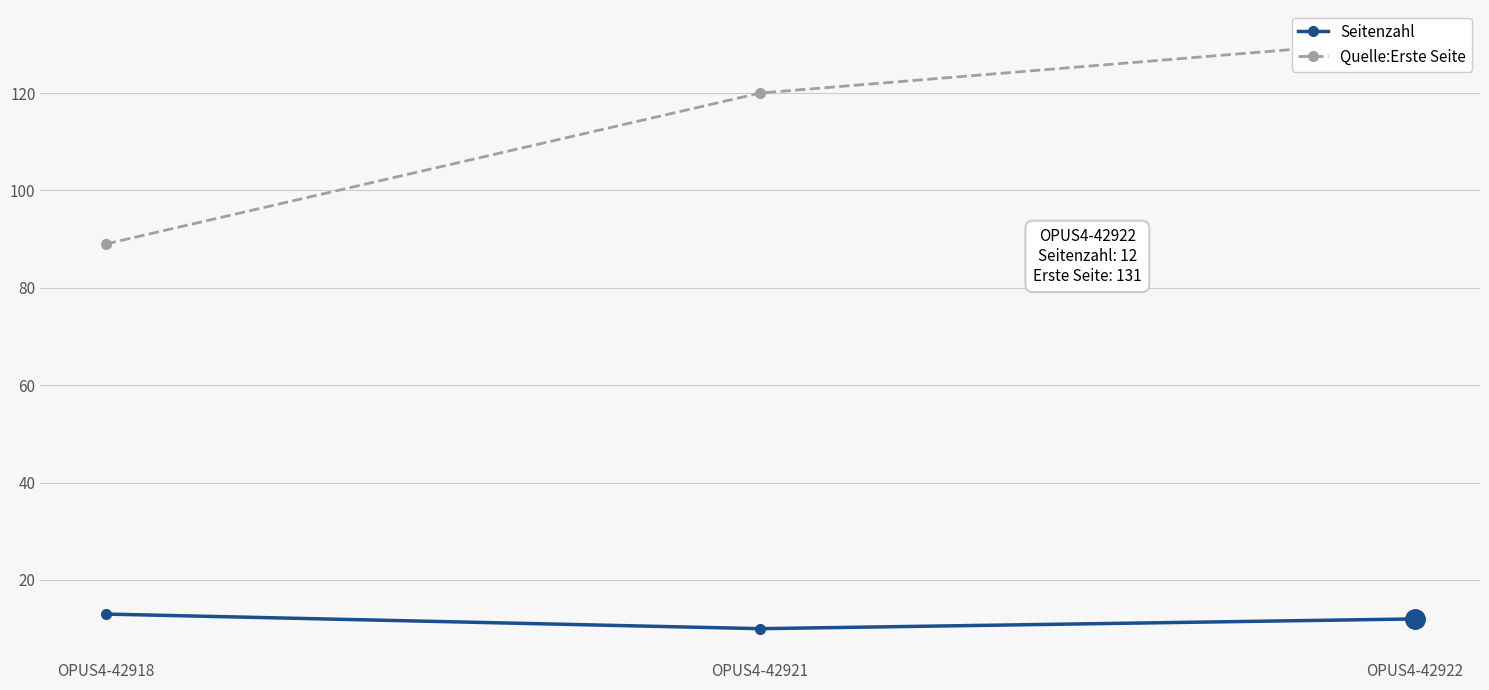

The value of Quelle:Erste Seite at OPUS4-42922 is 131. True or false?

True